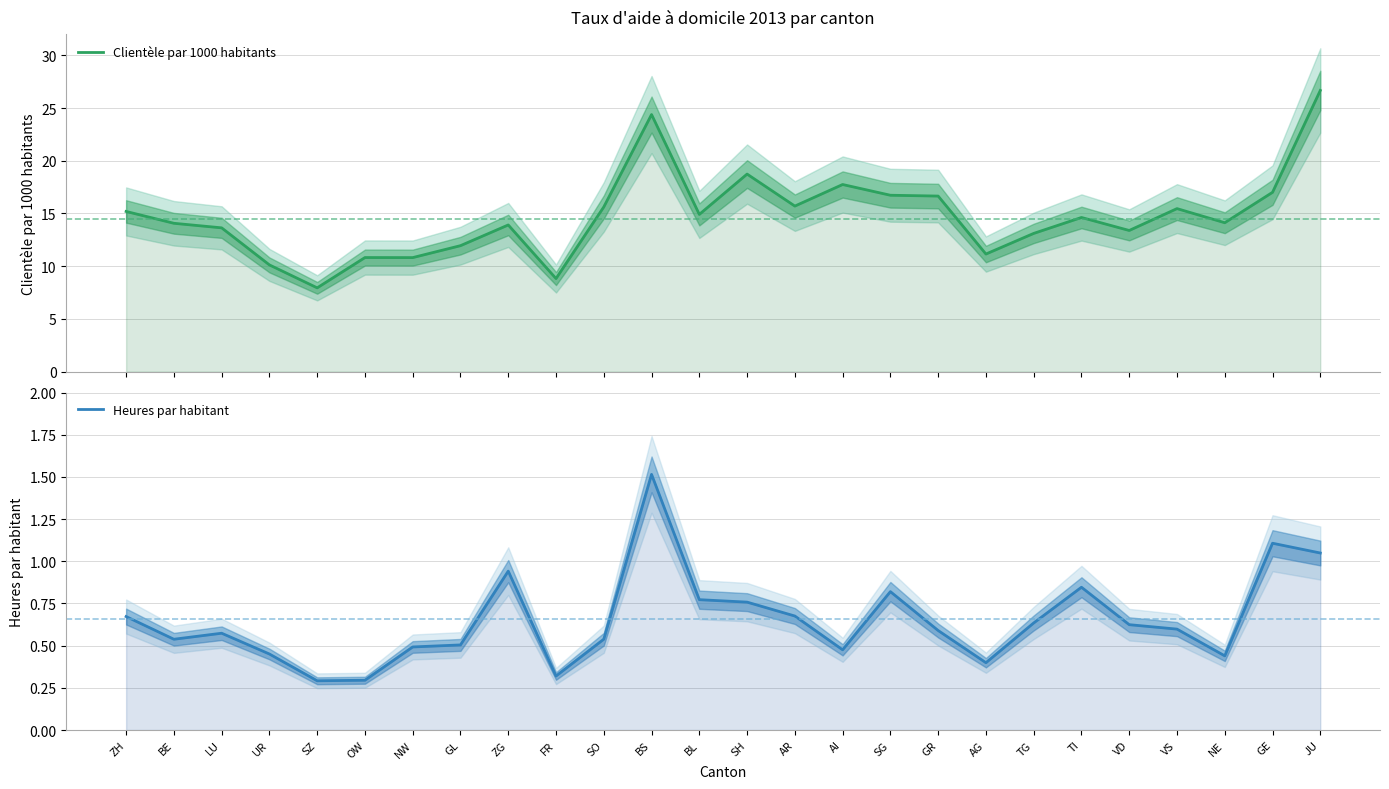

What is the sum of all Heures par habitant values?

16.9